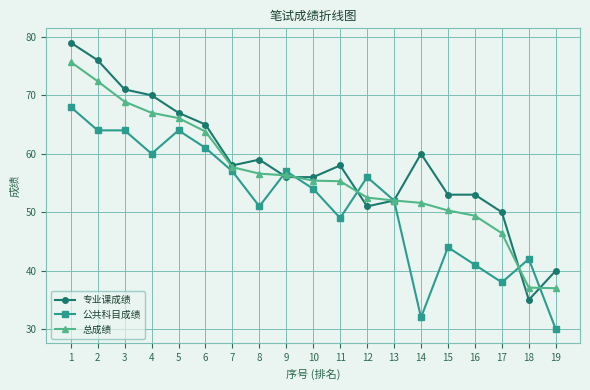

Rank the series by their maximum value, from highest to lowest.

专业课成绩, 总成绩, 公共科目成绩